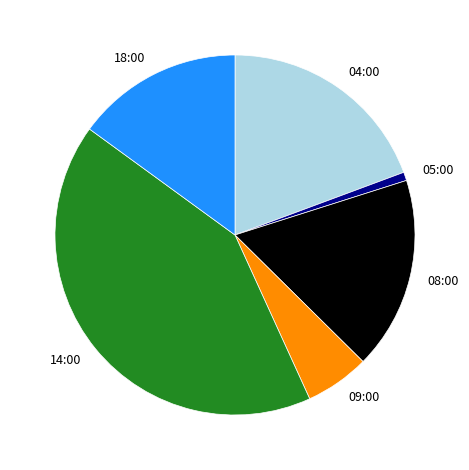

True or false: 18:00 accounts for 6% of the total.

False